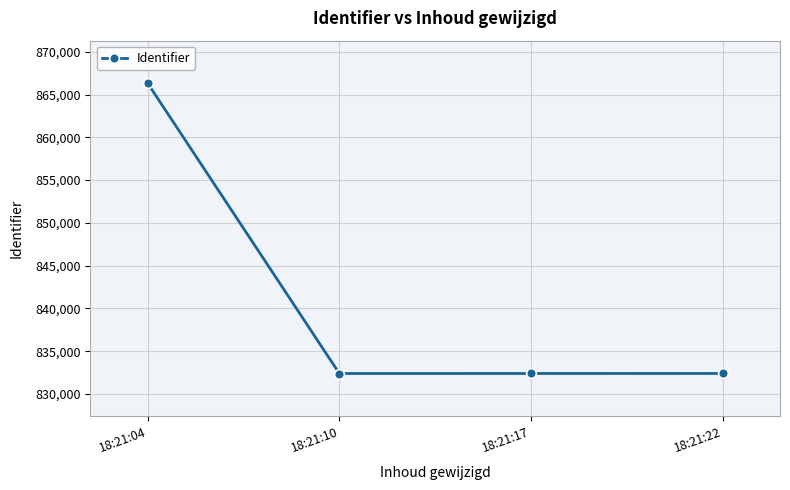

What is the value of the 3rd point from the left?

832399